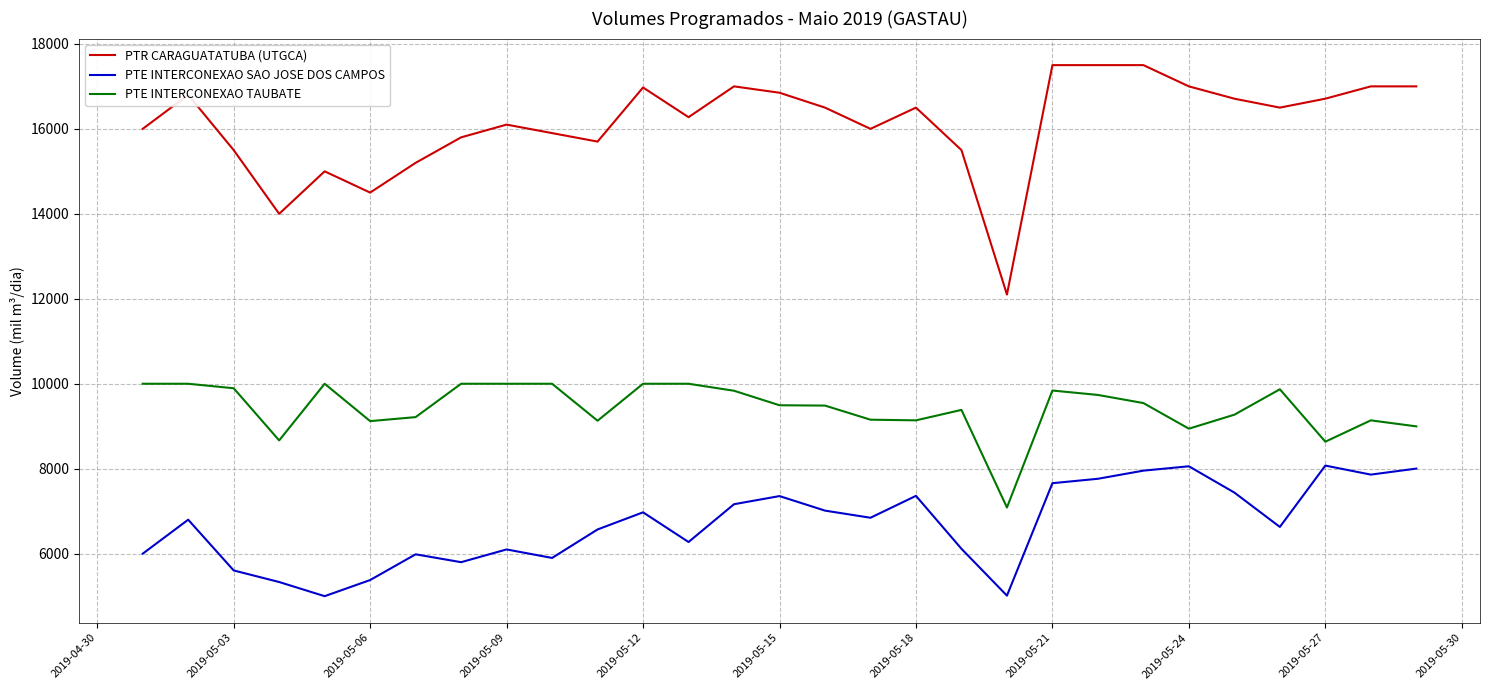

True or false: PTR CARAGUATATUBA (UTGCA) and PTE INTERCONEXAO SAO JOSE DOS CAMPOS intersect in this chart.

False